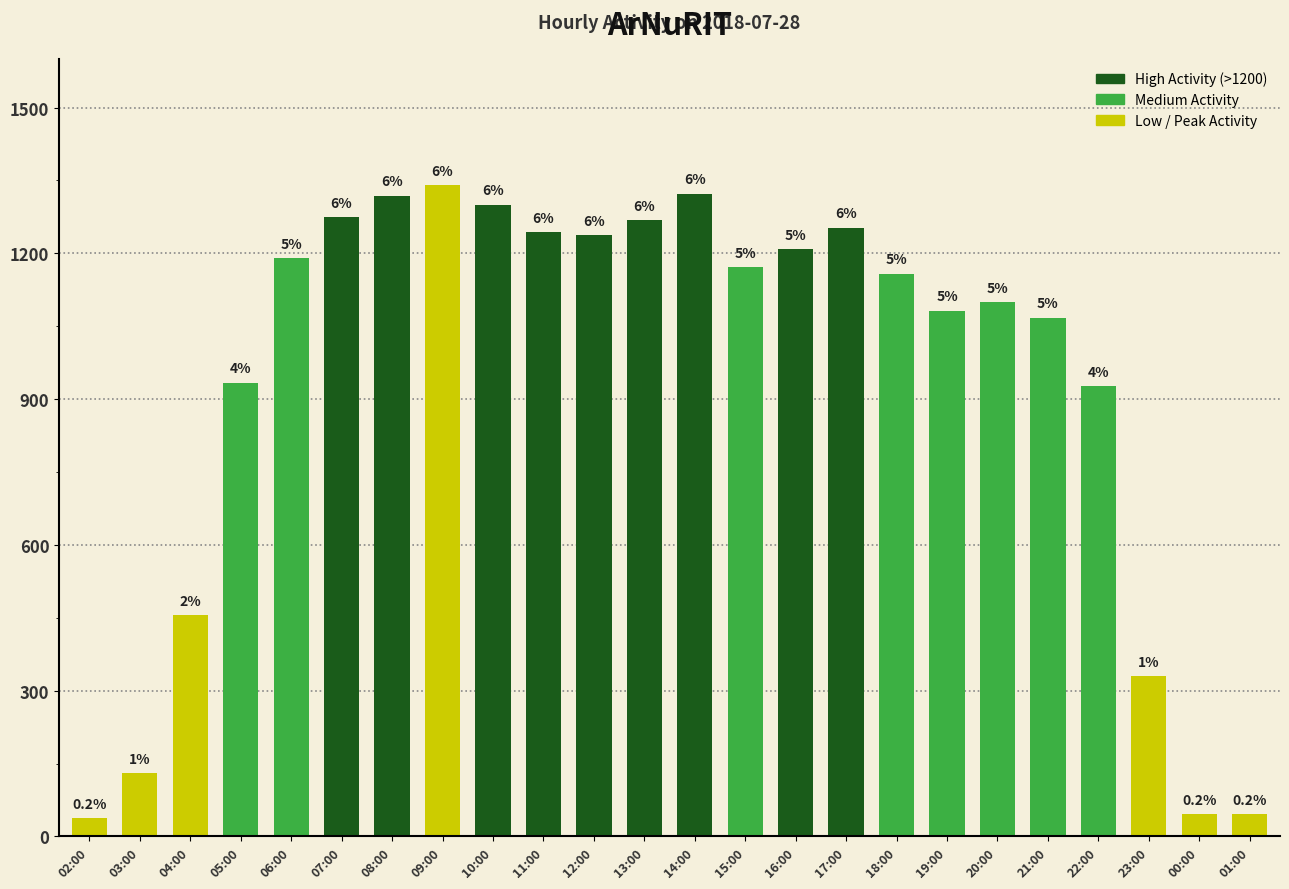

What is the minimum value shown in the chart?

38